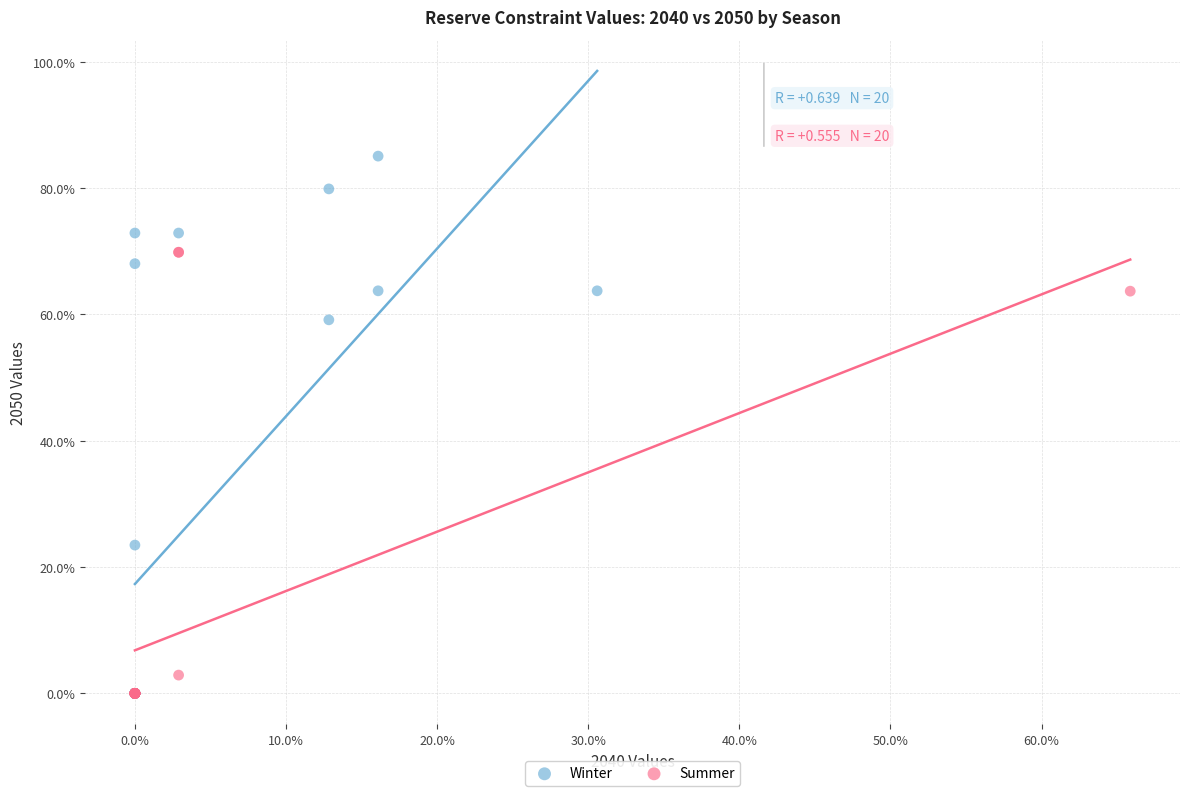

Which series contains the highest Y value?

Winter